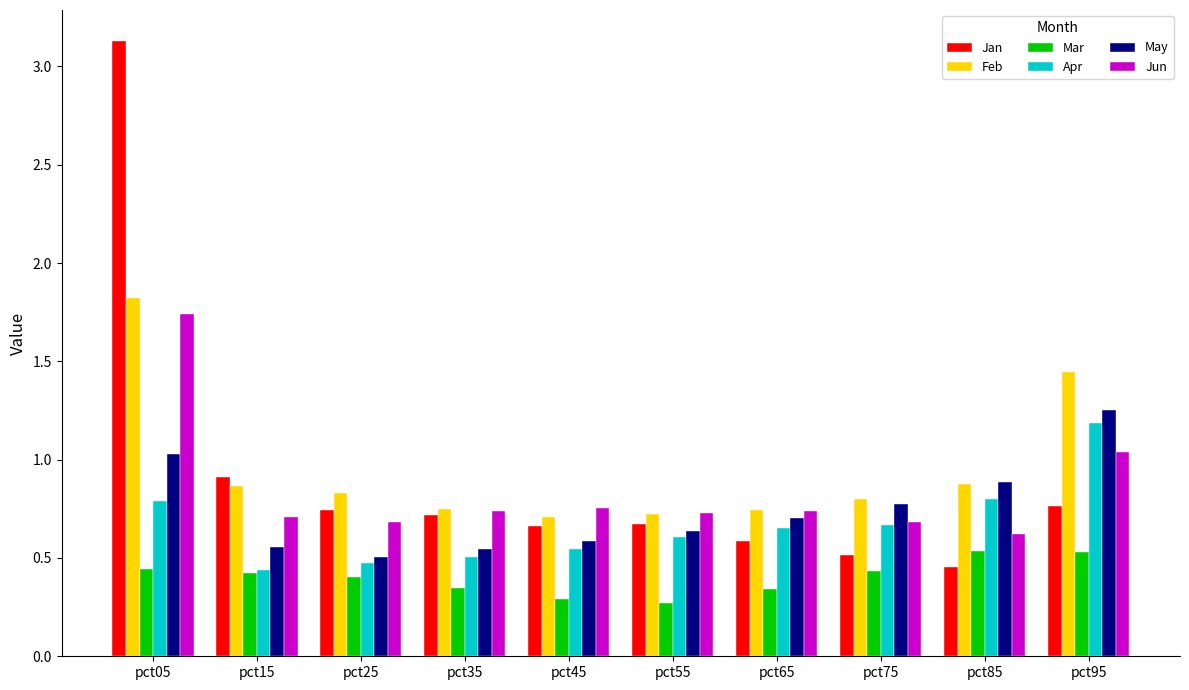

The value of Apr at pct95 is 1.2. True or false?

True